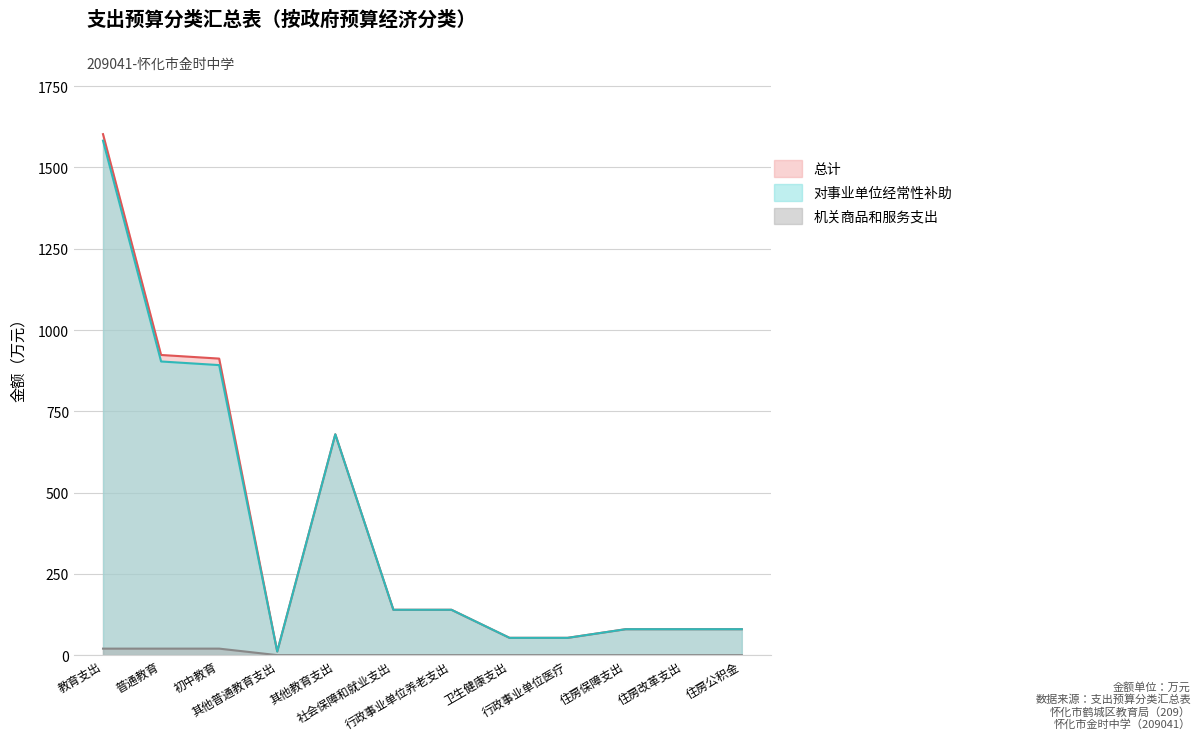

How many lines are shown in the chart?

3